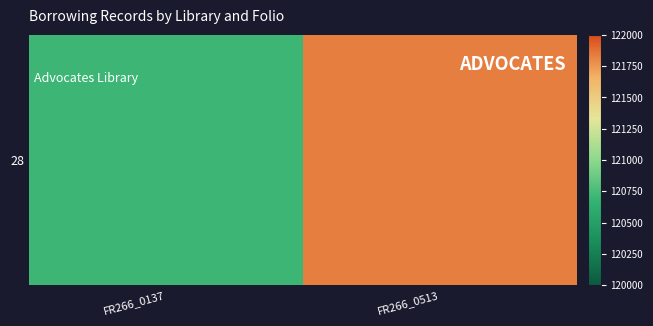

The chart shows a value of 121834 at FR266_0513. True or false?

True